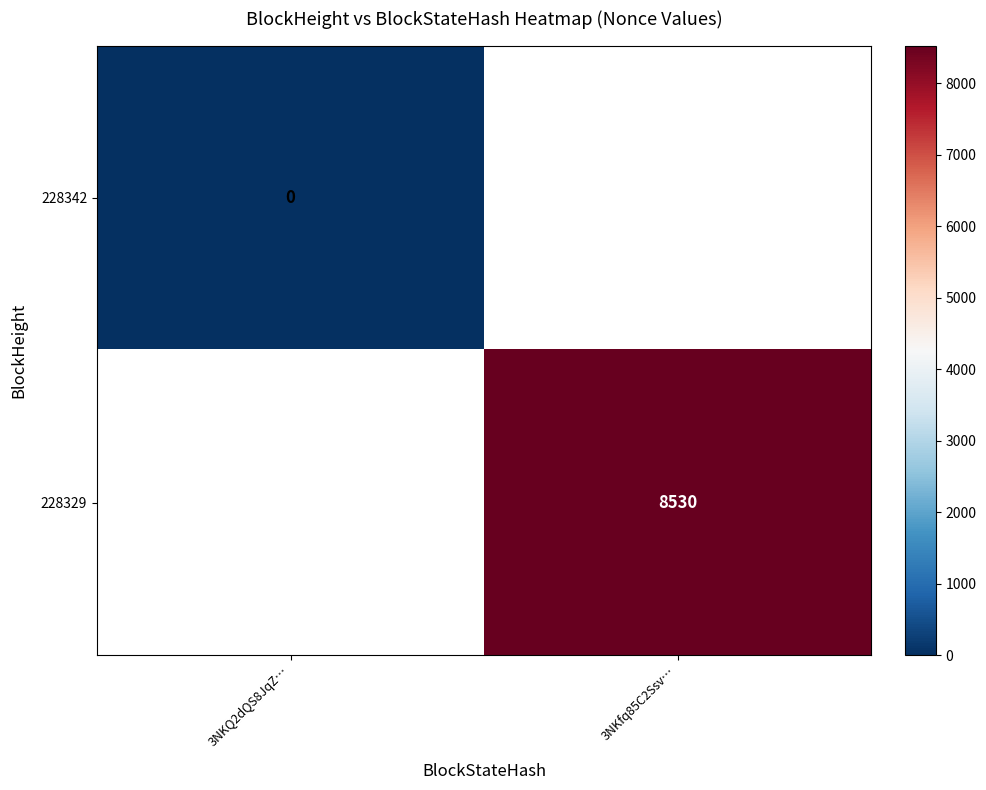

Which has a higher value, 3NKQ2dQS8JqZ… or 3NKfq85C2Ssv…?

3NKfq85C2Ssv…